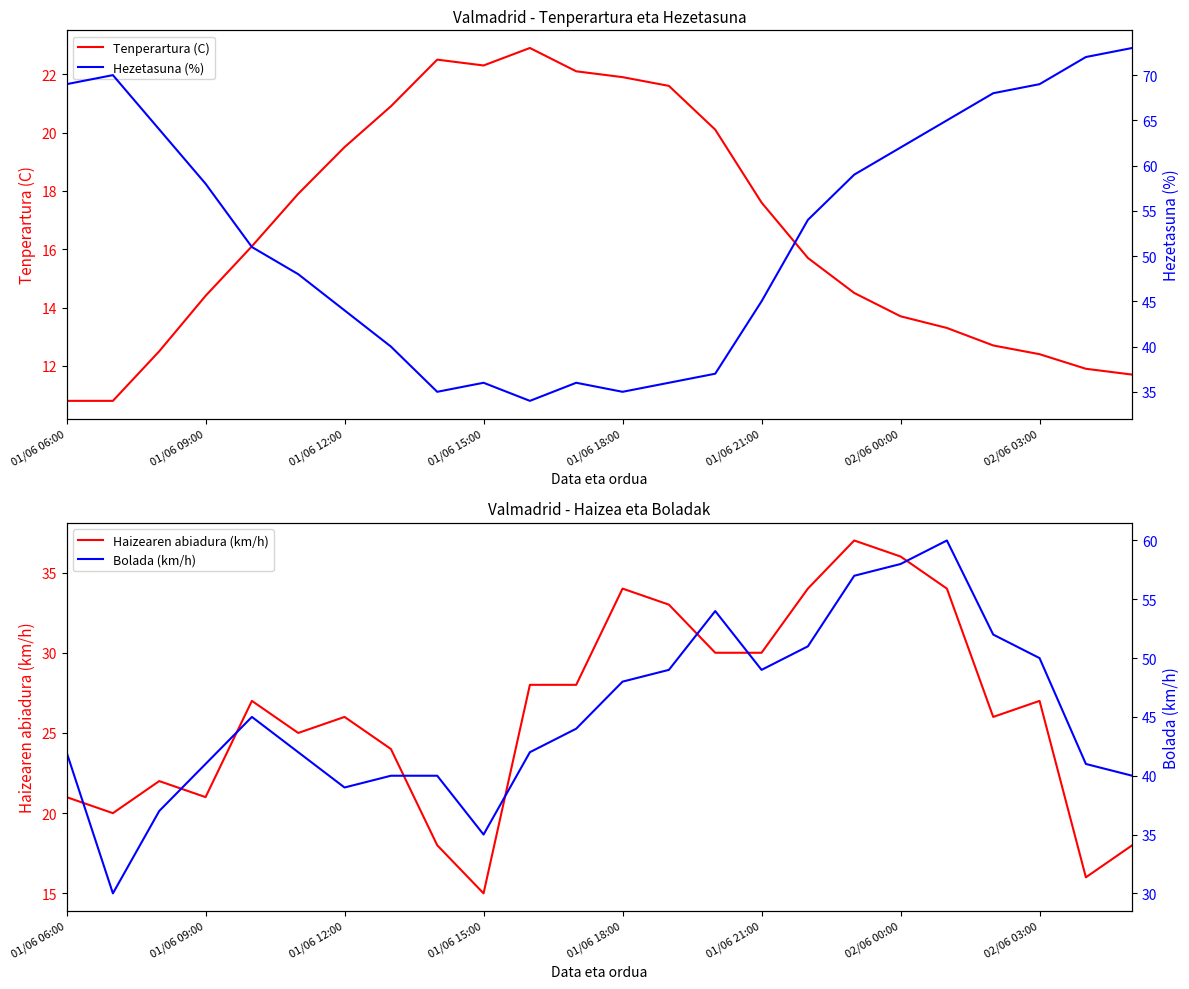

What is the highest value of the Bolada (km/h) series?

60.0